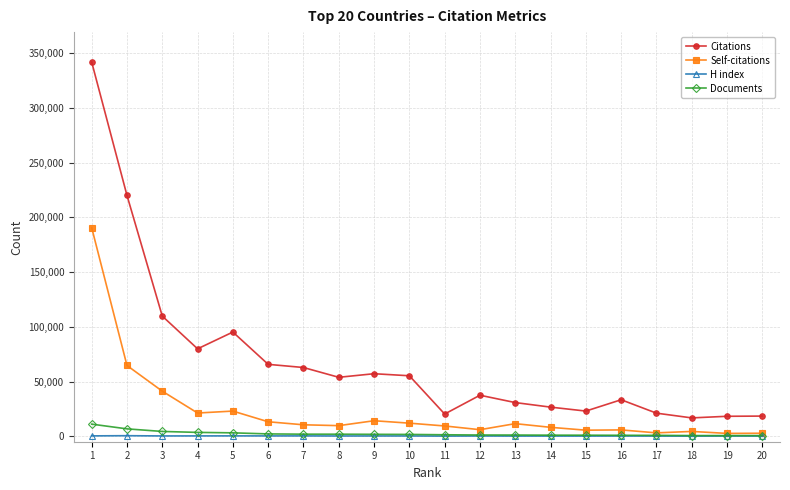

Where does the H index series first go above 256?

1